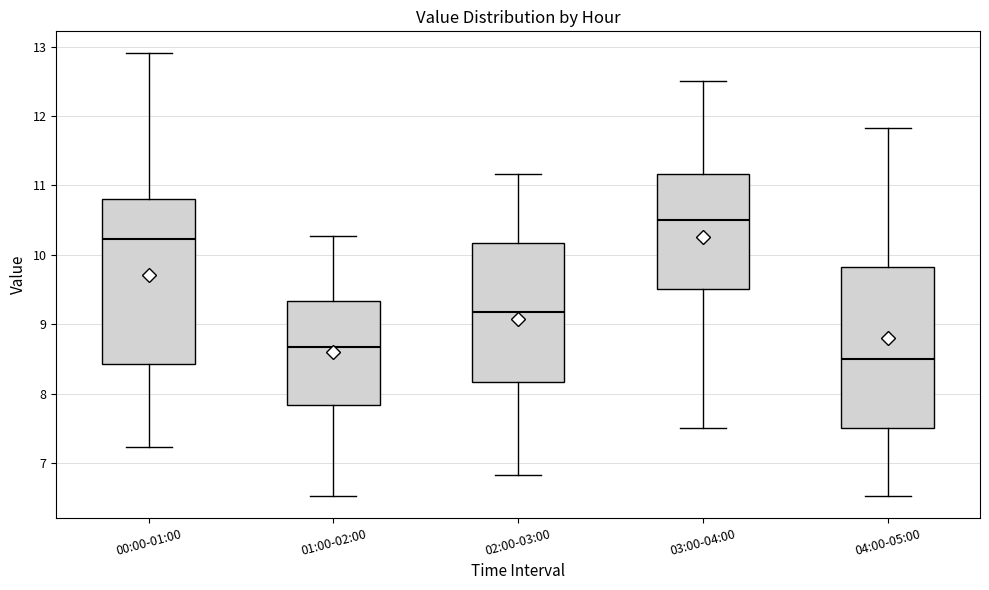

Reading left to right, read every box against the y-axis: the position of its median line, the range the box covers, and the ends of its whiskers. The values are not printed on the chart, so give them approximately, as read against the axis.

00:00-01:00: median 10.2, box 8.4 to 10.8, whiskers 7.2 to 12.9
01:00-02:00: median 8.7, box 7.8 to 9.3, whiskers 6.5 to 10.3
02:00-03:00: median 9.2, box 8.2 to 10.2, whiskers 6.8 to 11.2
03:00-04:00: median 10.5, box 9.5 to 11.2, whiskers 7.5 to 12.5
04:00-05:00: median 8.5, box 7.5 to 9.8, whiskers 6.5 to 11.8